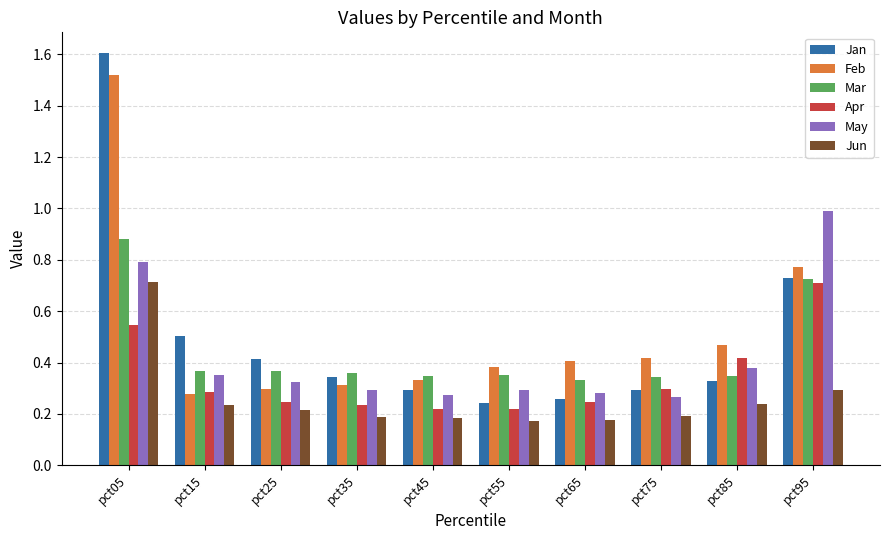

The value of Feb at pct95 is 0.8. True or false?

True